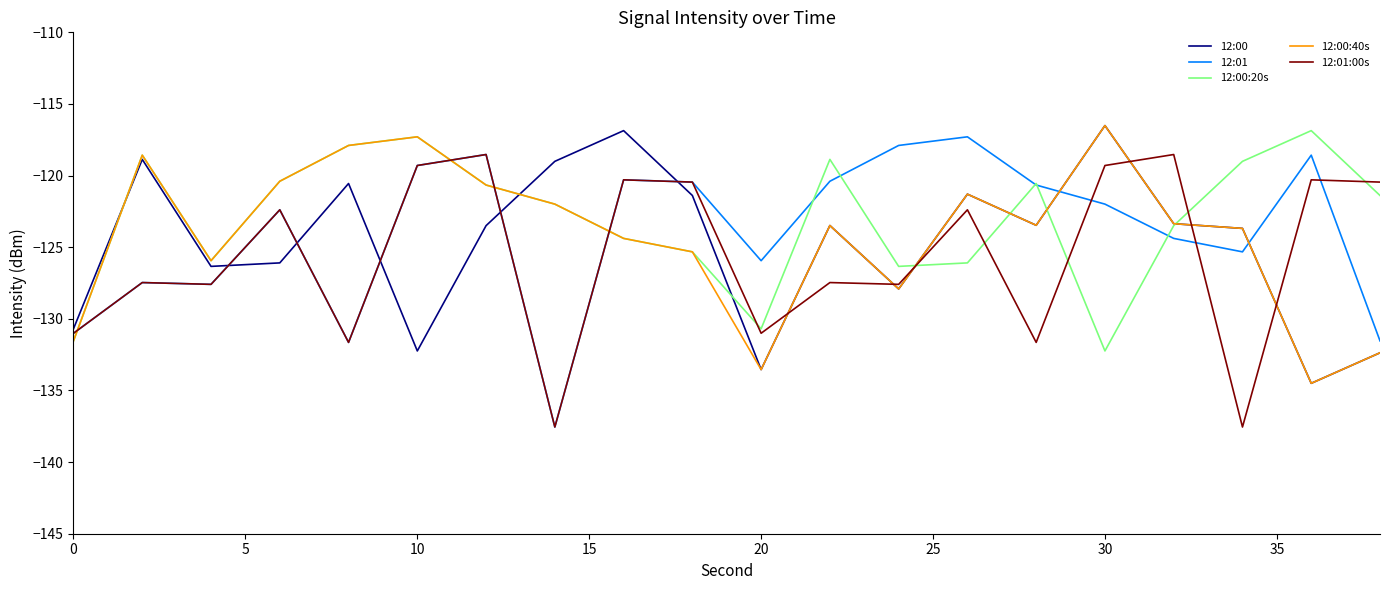

What is the highest value of the 12:00:40s series?

-116.5